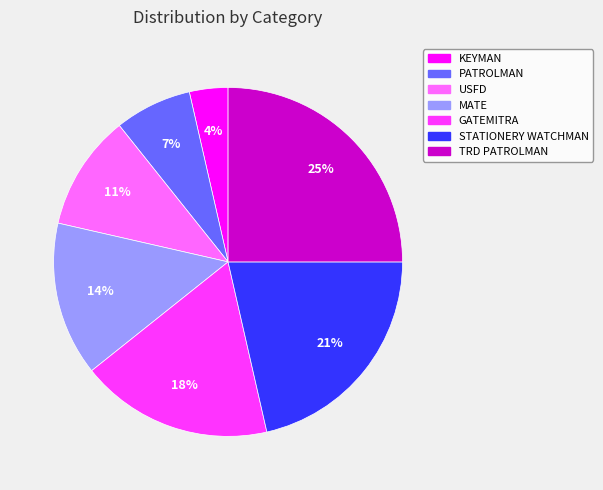

Is there any slice that represents more than half of the pie?

No